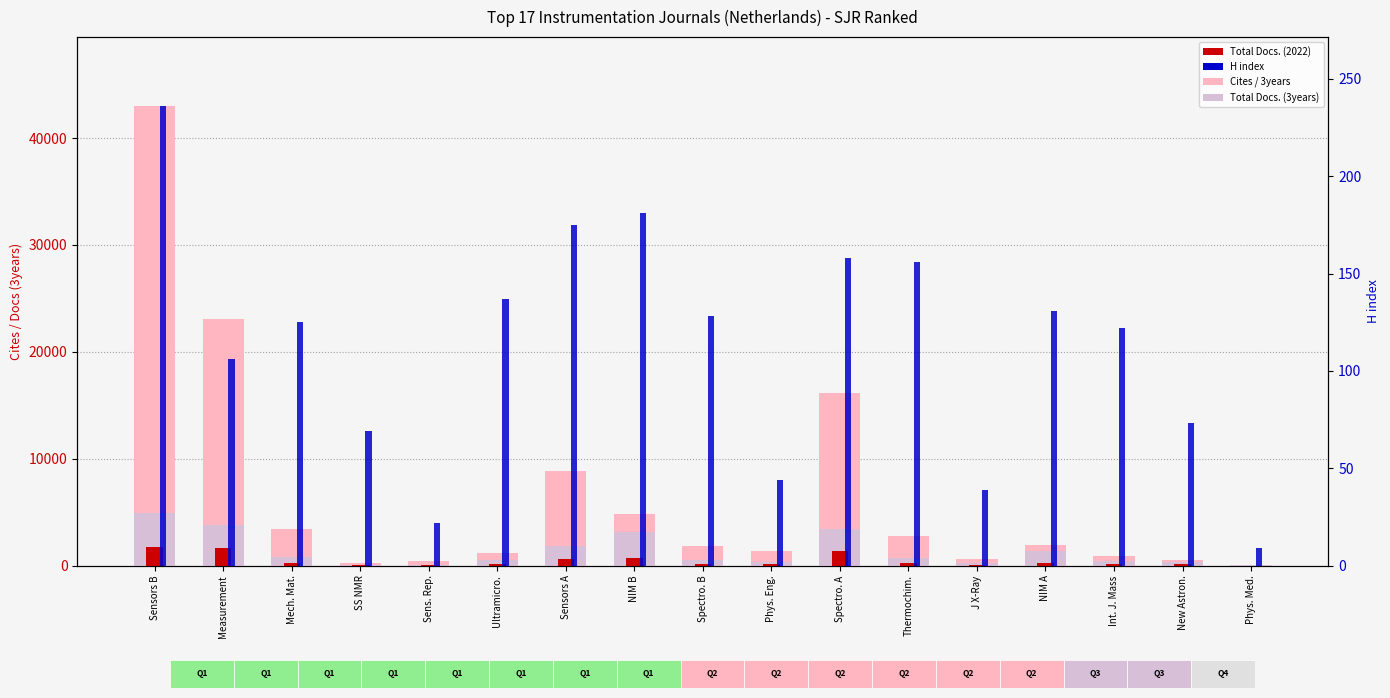

At Ultramicro., list the series in order from smallest to largest.

Total Docs. (2022), H index, Total Docs. (3years), Cites / 3years (ABSENT background)